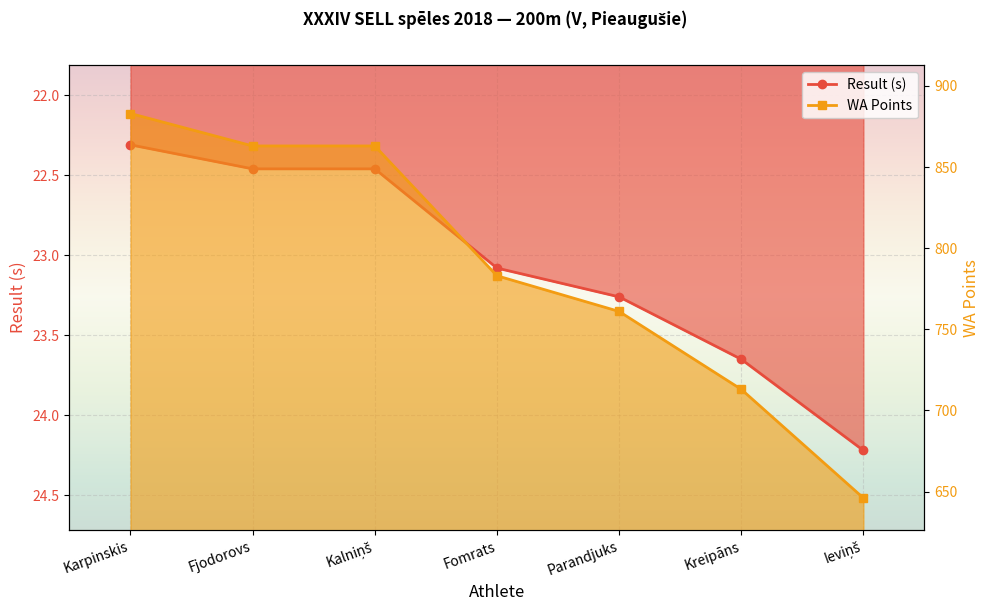

What is the smallest value displayed?

22.3